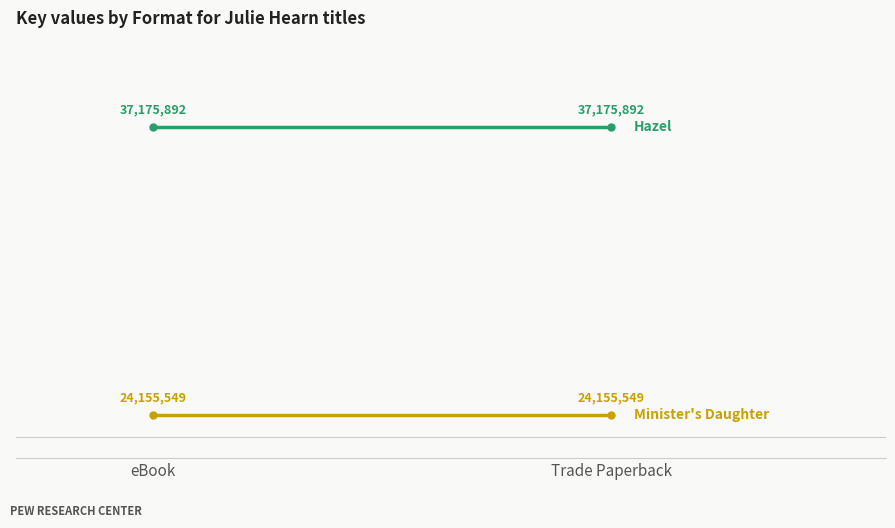

What is the highest value of the Minister's Daughter series?

24155549